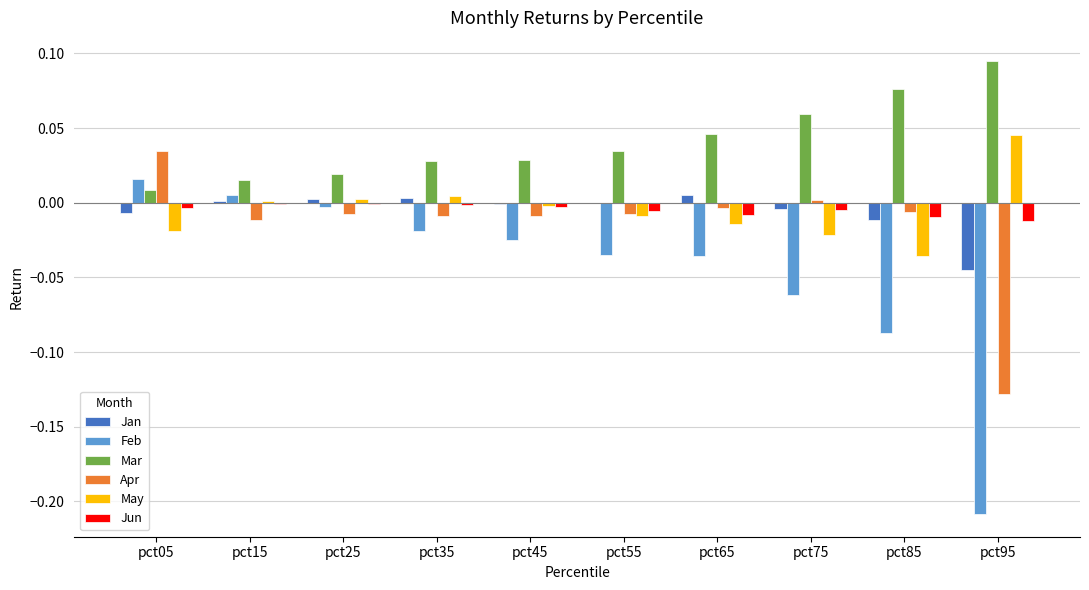

Is it true that Jan equals 0.0 at pct65?

True